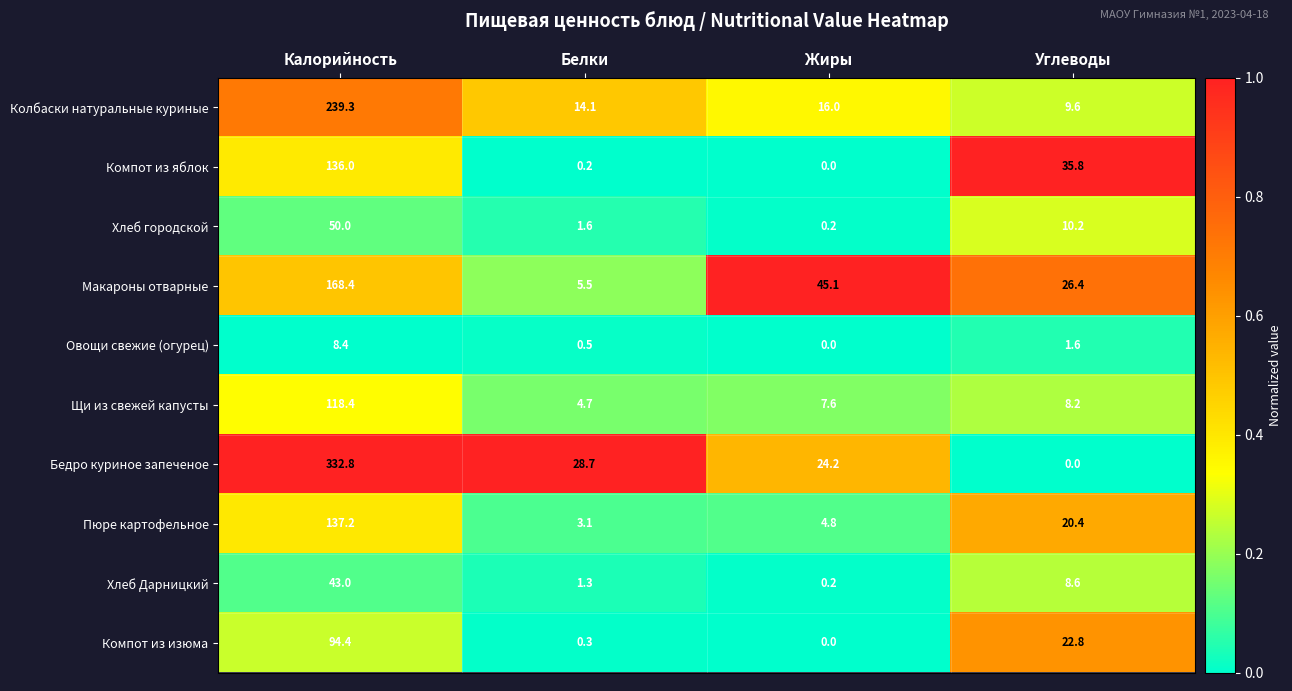

Rank the series at Углеводы from highest to lowest value.

Компот из яблок, Макароны отварные, Компот из изюма, Пюре картофельное, Хлеб городской, Колбаски натуральные куриные, Хлеб Дарницкий, Щи из свежей капусты, Овощи свежие (огурец), Бедро куриное запеченое